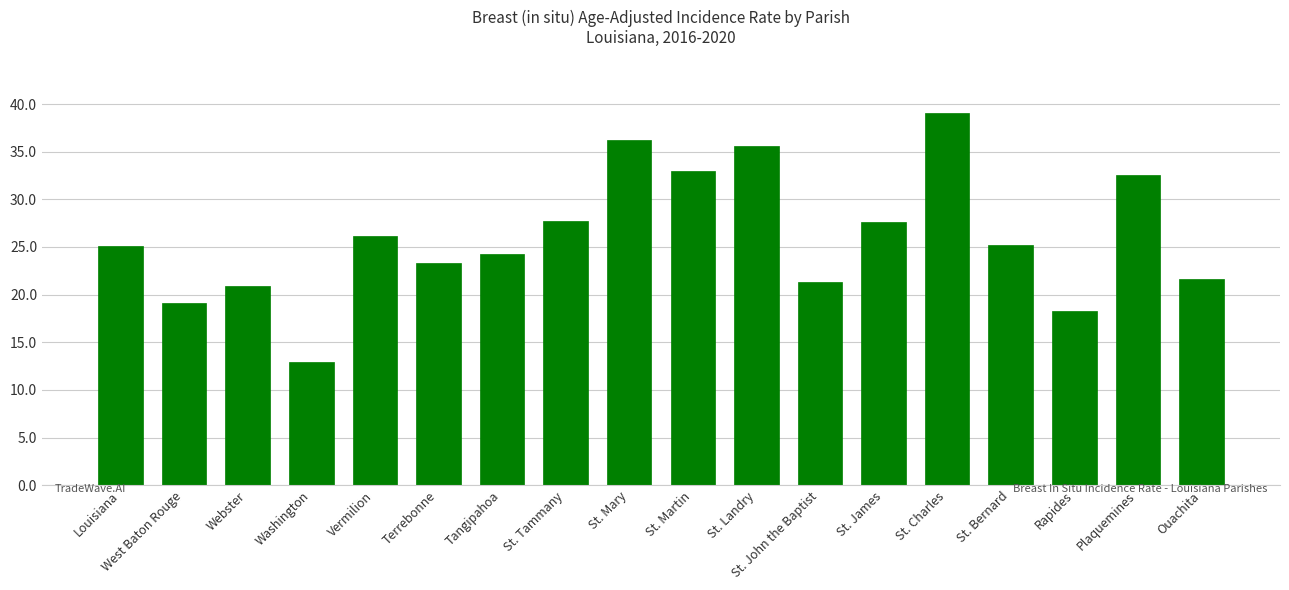

What is the label of the 2nd bar from the right?

Plaquemines